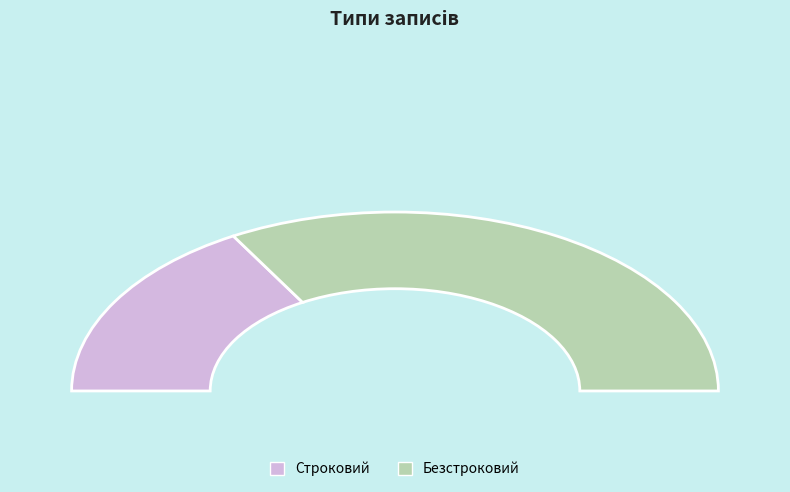

Count the number of slices in the pie.

2